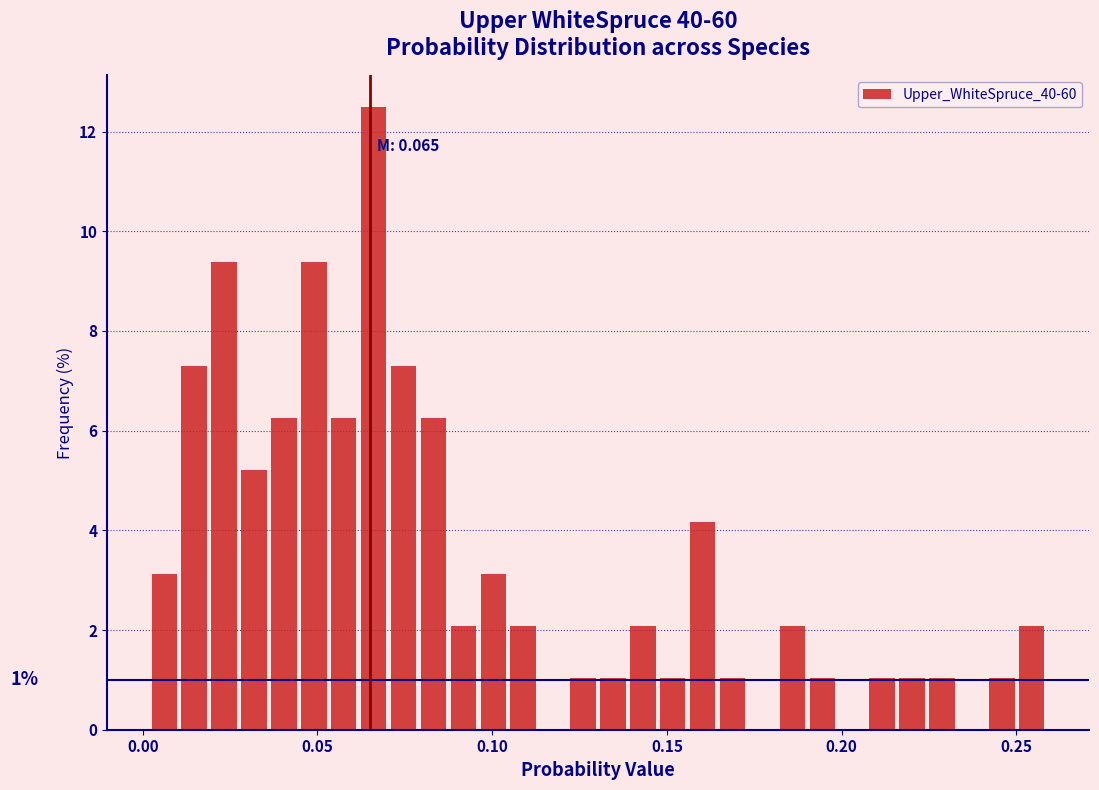

Read against the x-axis, roughly where is the centre of the tallest bar?

0.065